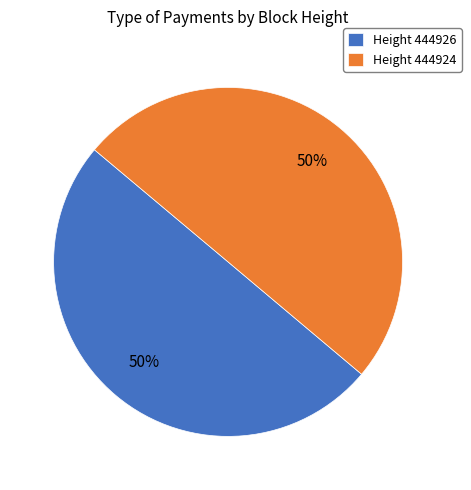

Approximately how many times larger is the value at Height 444926 compared to Height 444924?

1.0